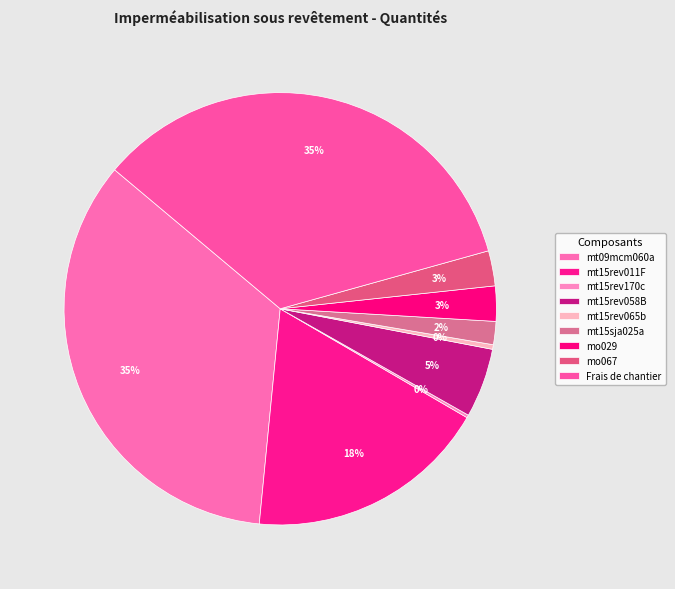

Which has a higher value, mt15rev170c or Frais de chantier?

Frais de chantier